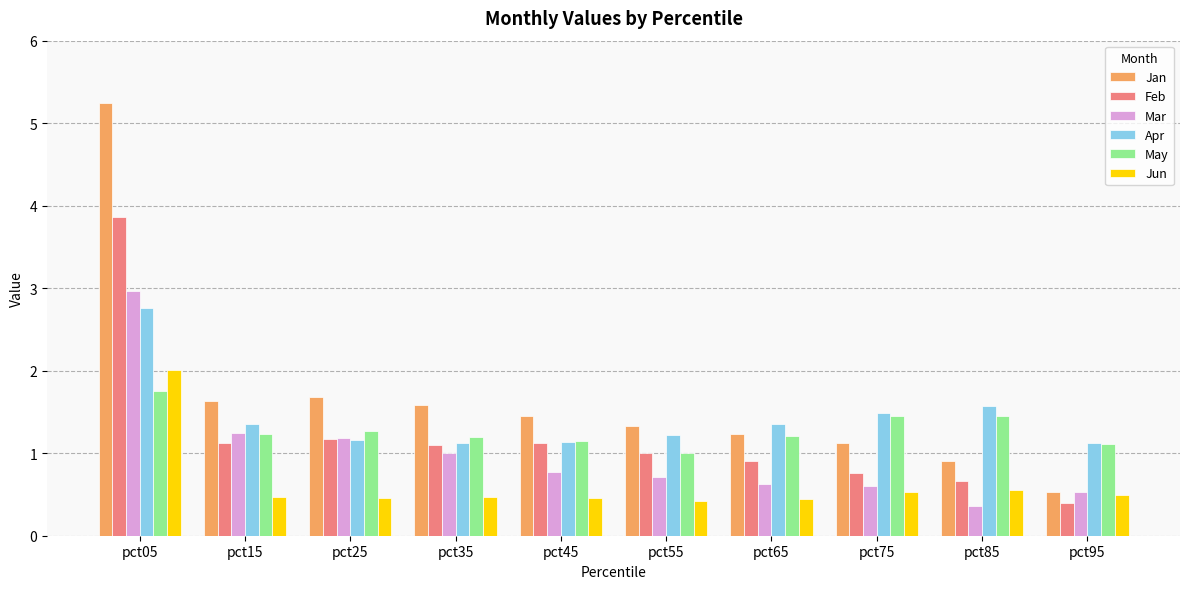

Rank the series by their maximum value, from lowest to highest.

May, Jun, Apr, Mar, Feb, Jan